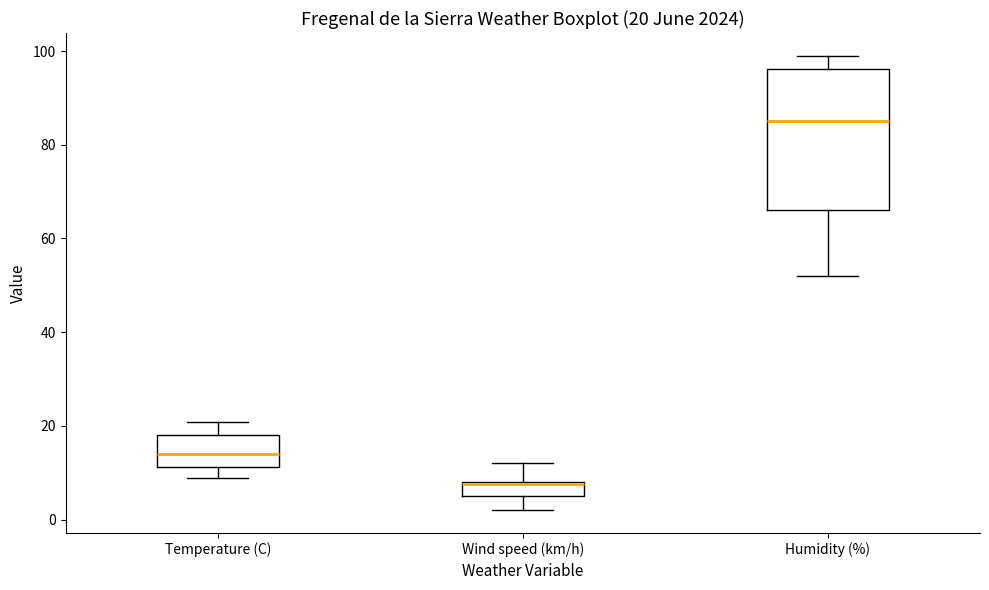

Comparing the boxes themselves (not the whiskers), which one is the tallest?

Humidity (%)